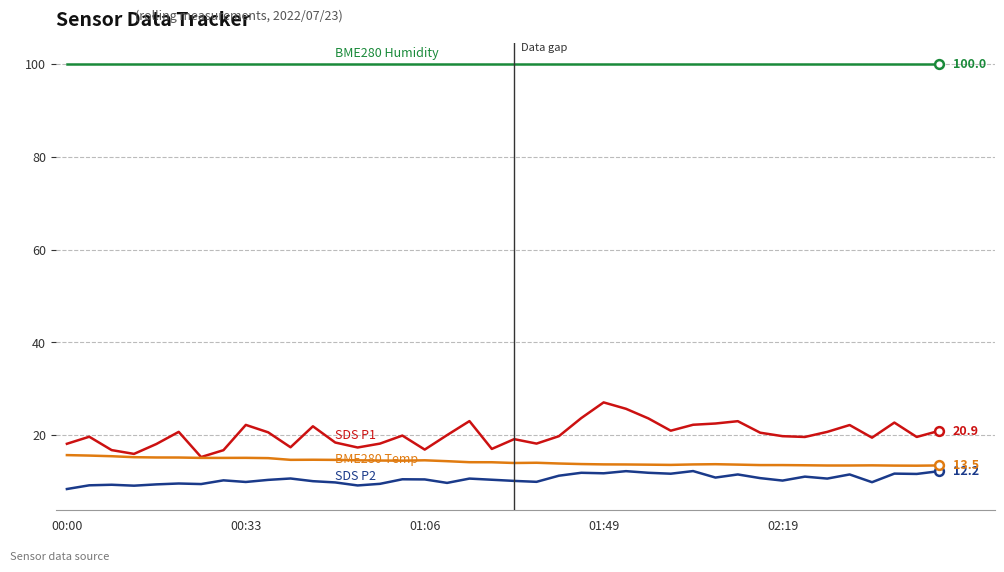

What is the minimum value shown in the chart?

8.4